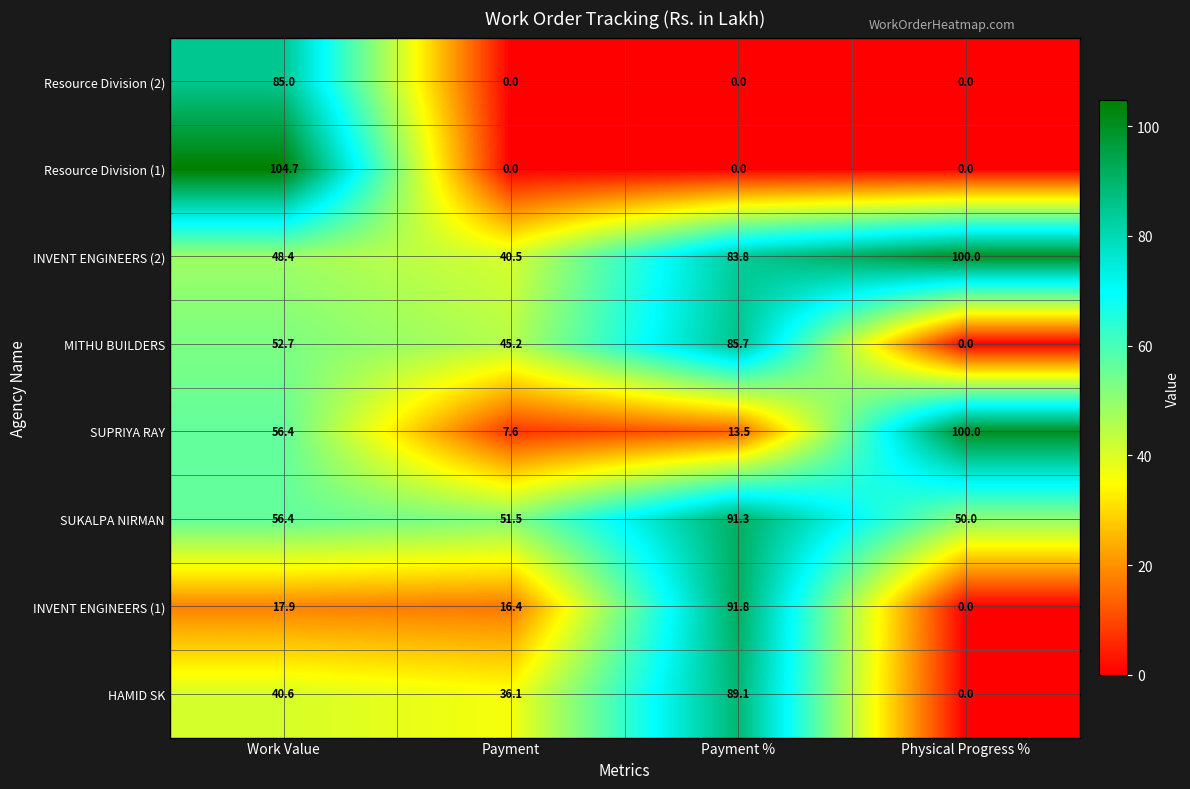

At which label does SUPRIYA RAY first exceed 56?

Work Value